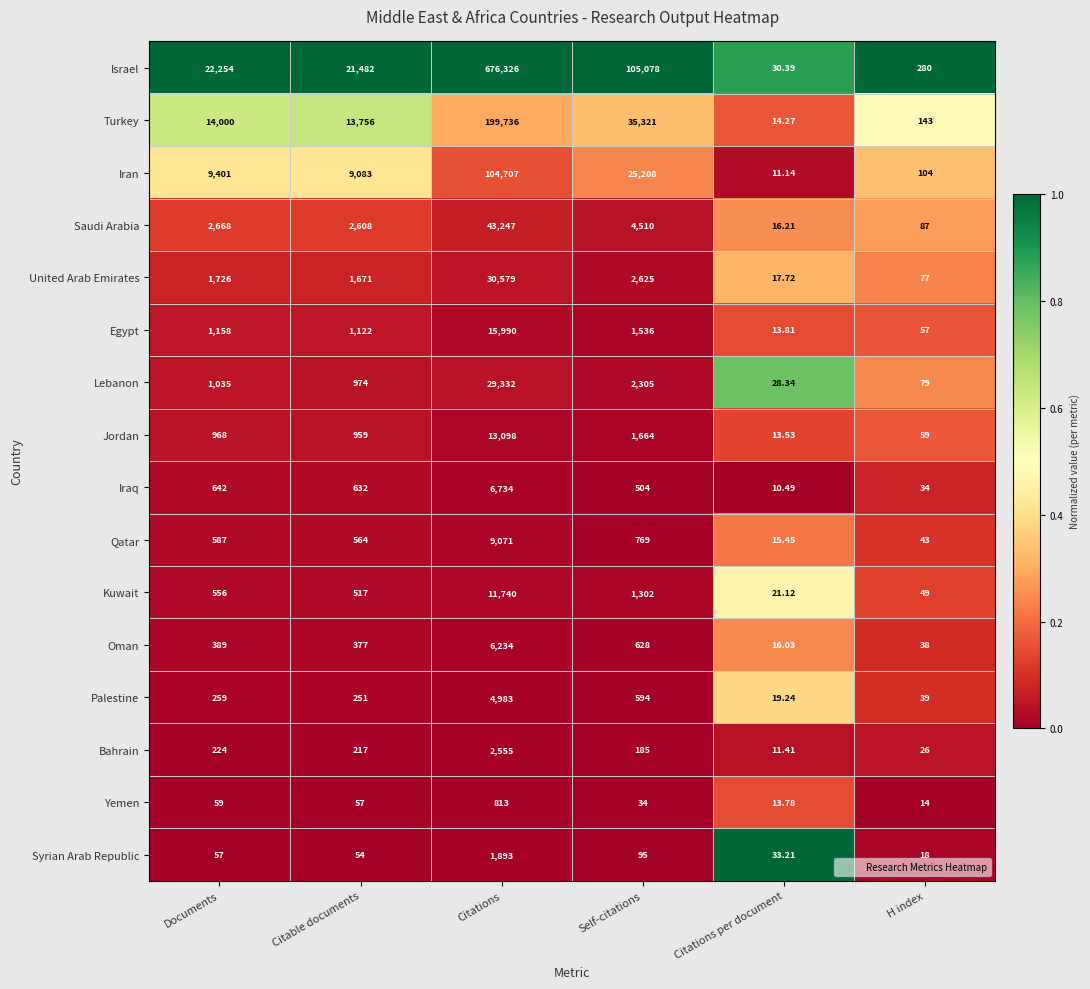

Rank the categories by Kuwait value from lowest to highest.

Citations per document, H index, Citable documents, Documents, Self-citations, Citations